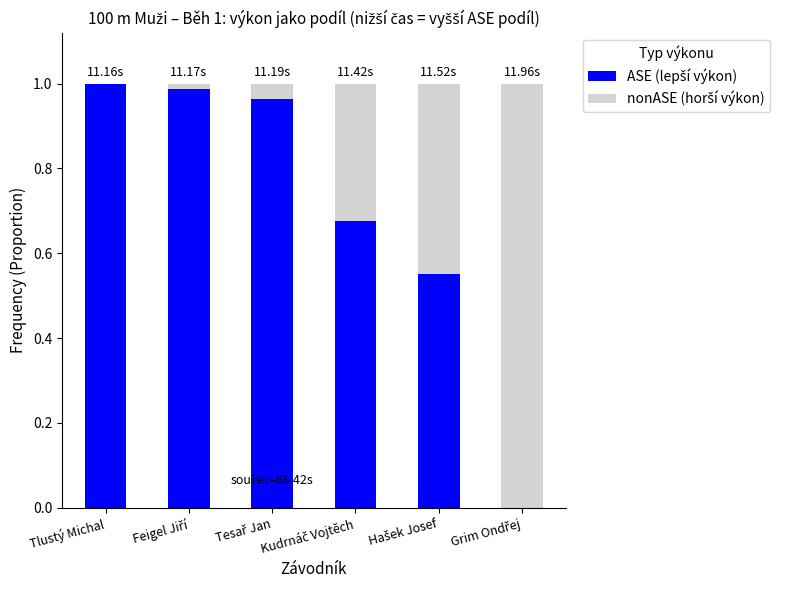

Between Hašek Josef and Grim Ondřej, which series saw the biggest shift?

ASE (lepší výkon)